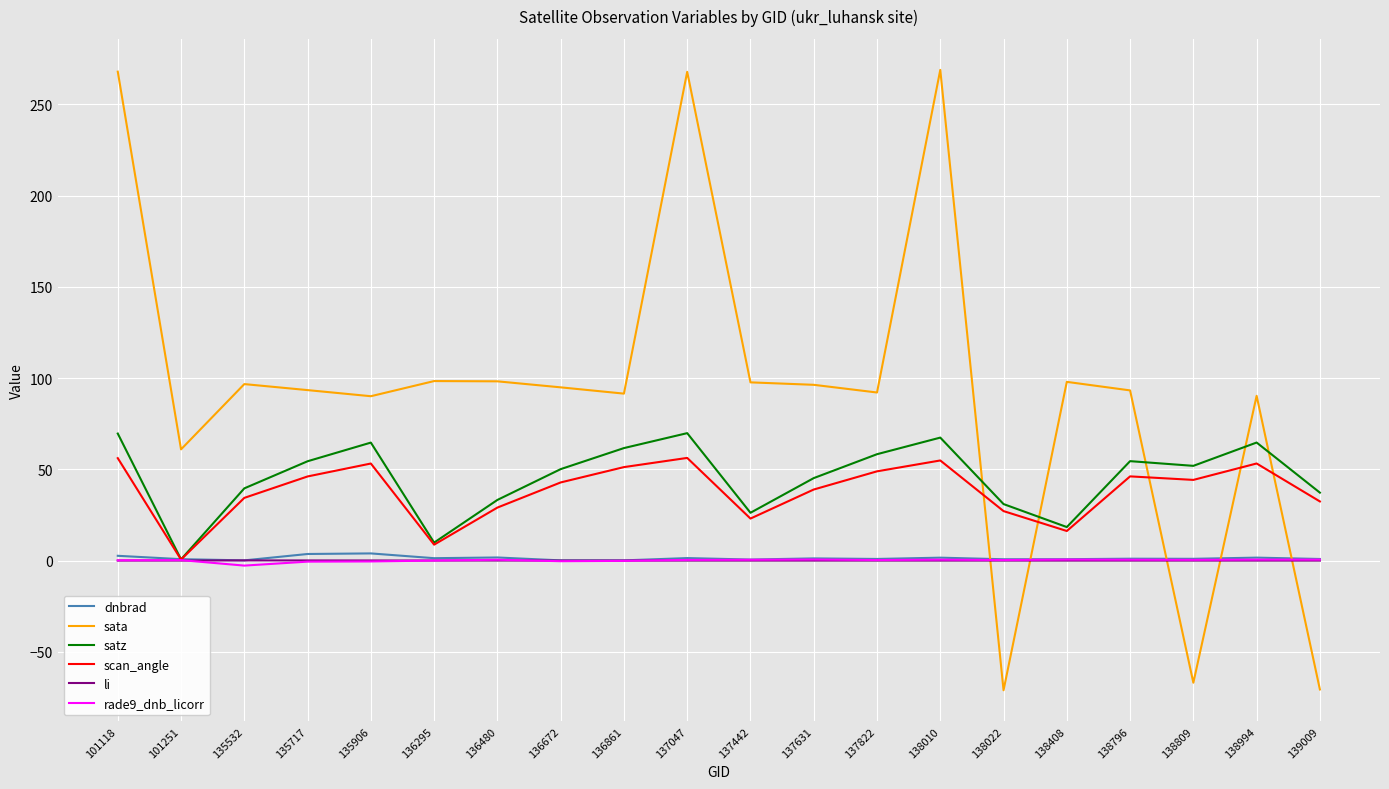

Is it true that sata equals 140.5 at 136480?

False